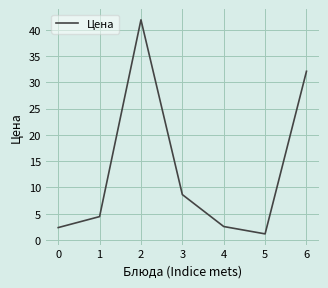

True or false: the data has more than 0 interior local peaks.

True